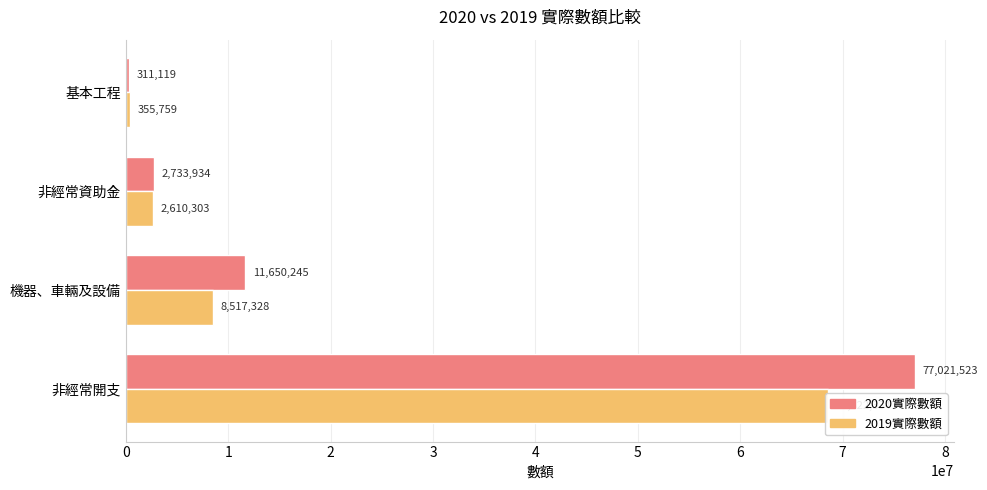

Rank the series by their average value, from lowest to highest.

2019實際數額, 2020實際數額